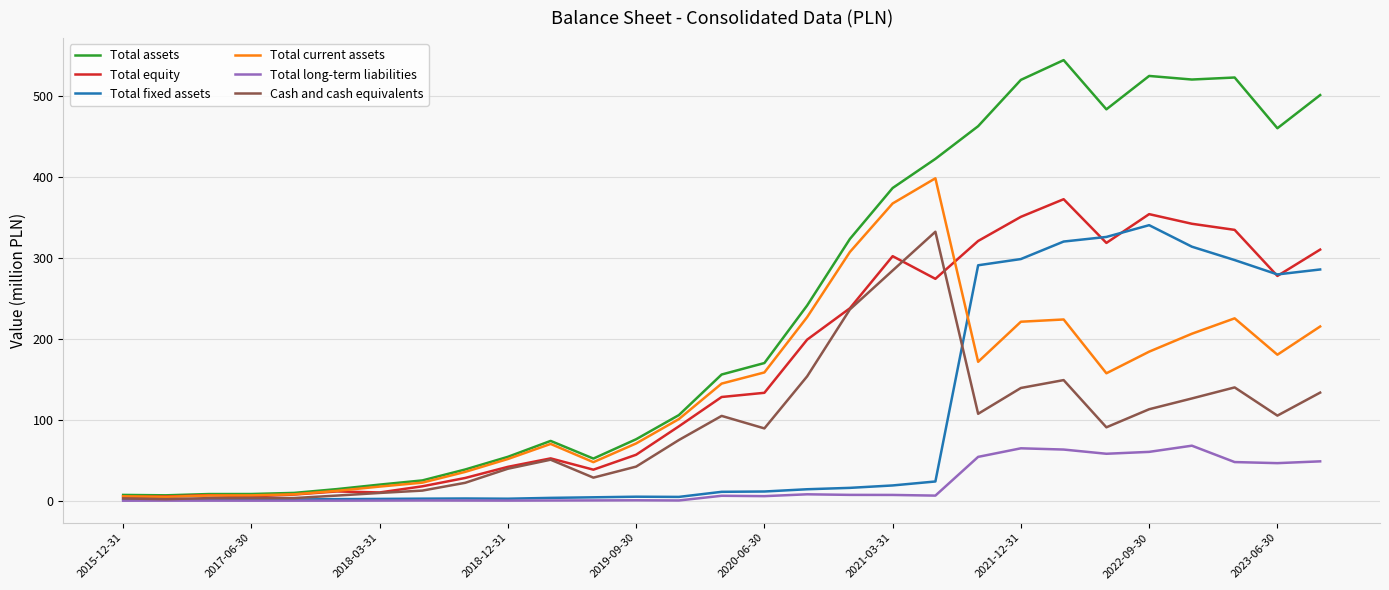

What is the maximum value shown in the chart?

544.7